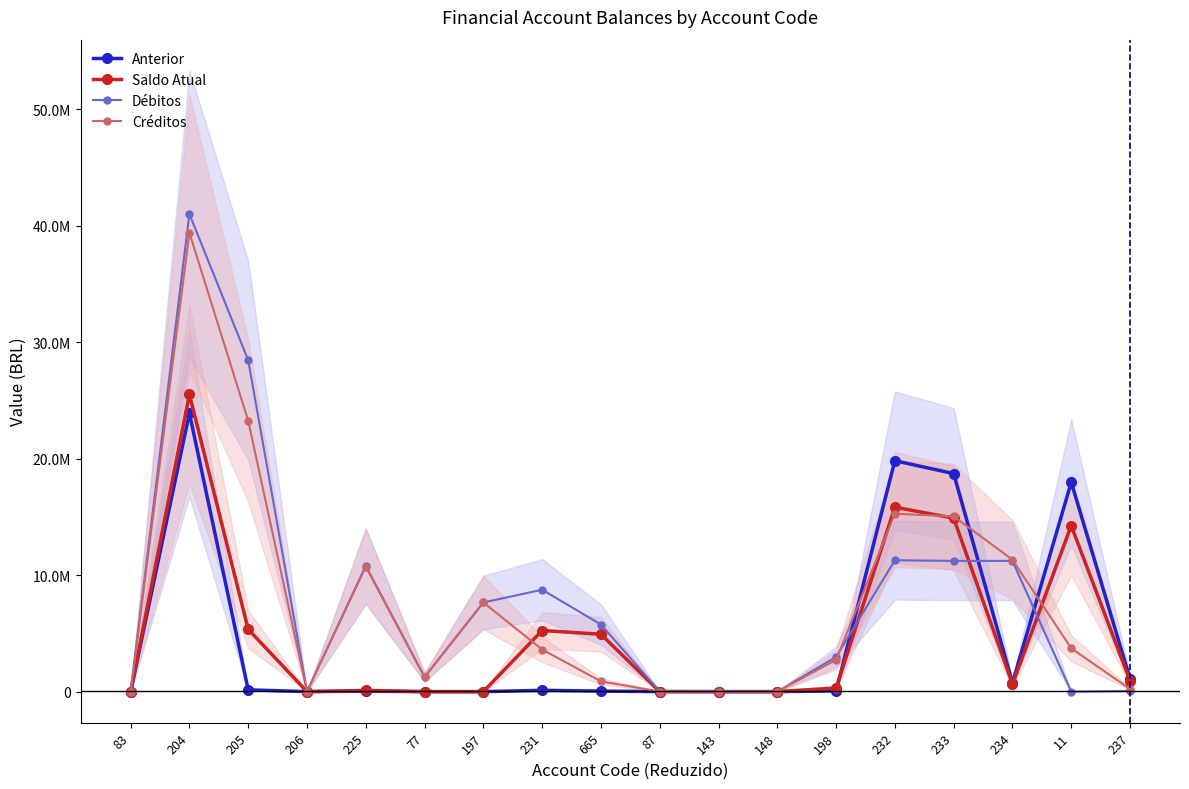

What is the spread (max minus min) of values at 11?

17966340.4